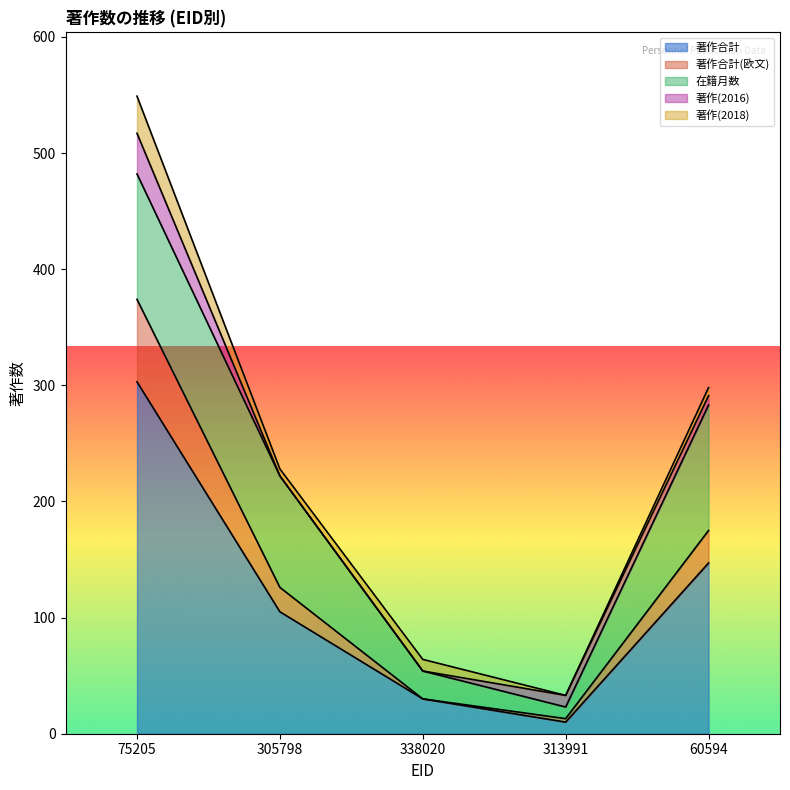

What is the approximate value of 著作合計(欧文) at 60594, to the nearest 5?

30